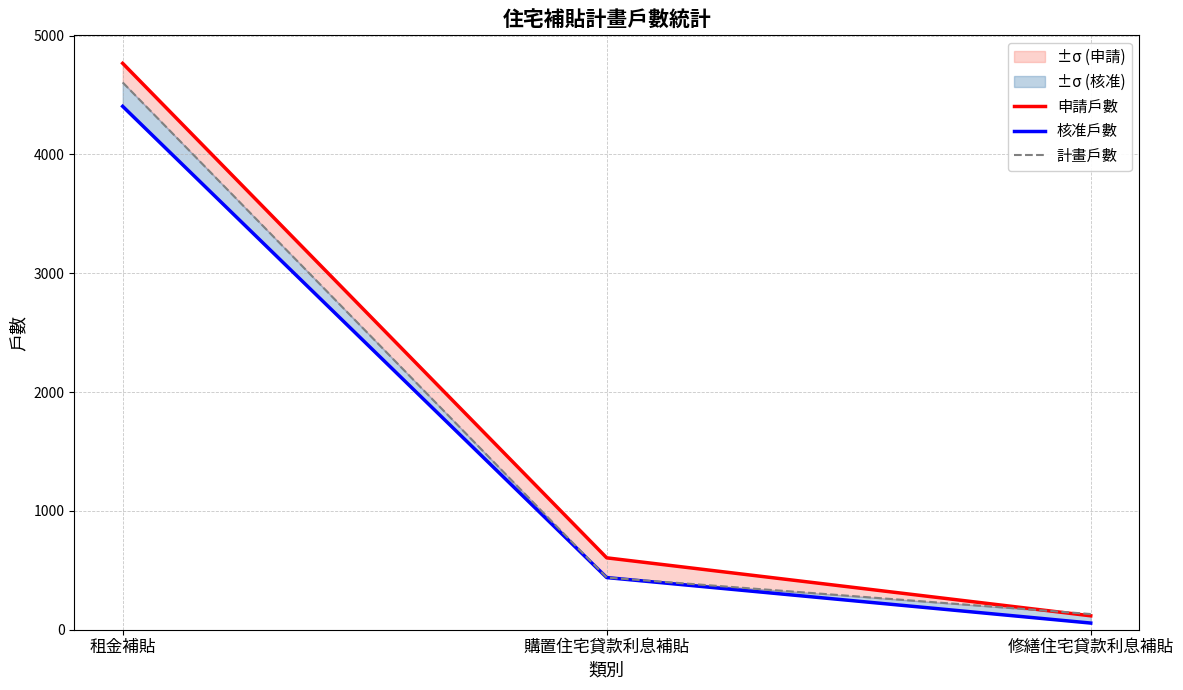

Between 租金補貼 and 購置住宅貸款利息補貼, which series saw the biggest shift?

計畫戶數